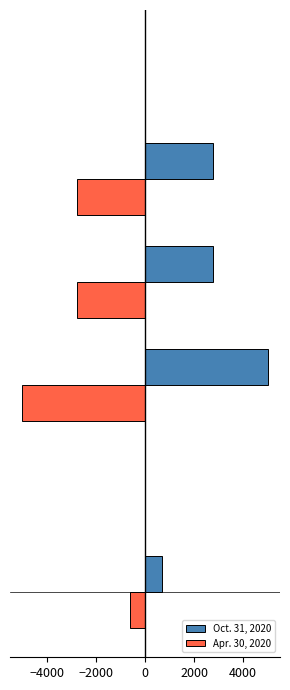

What is the greatest value displayed?

5000.0